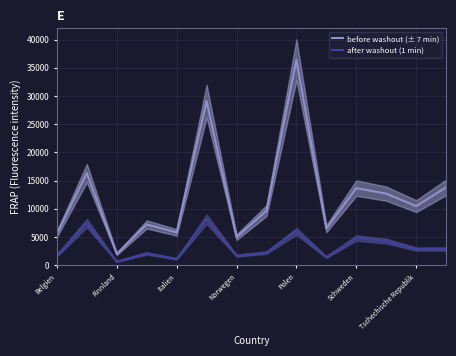

What is the highest value of the before washout (± 7 min) series?

36397